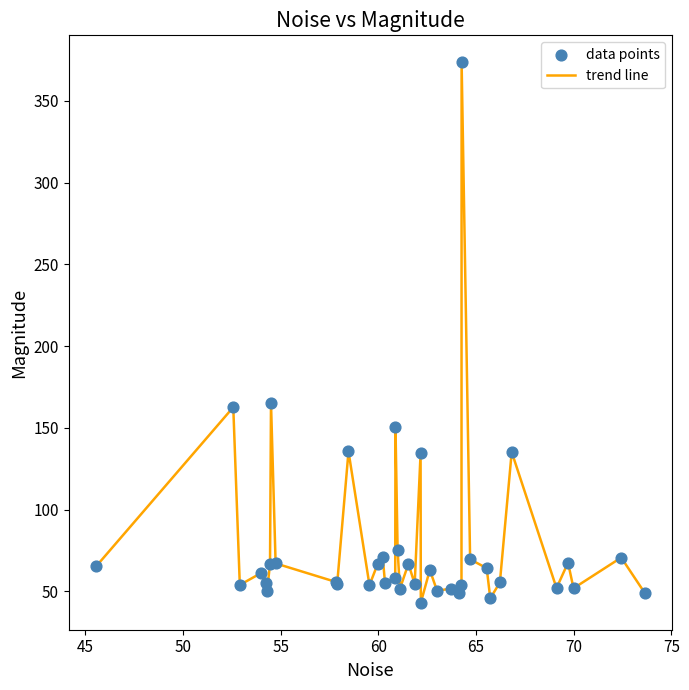

What is the minimum value shown in the chart?

43.1